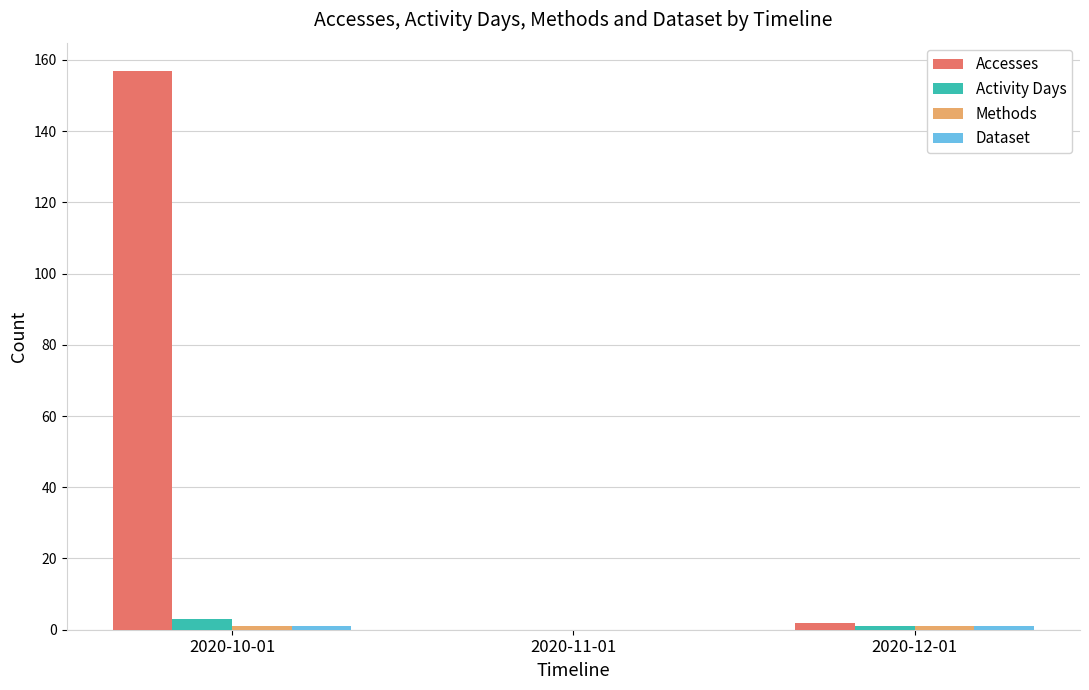

Which series changed the most between 2020-10-01 and 2020-12-01?

Accesses